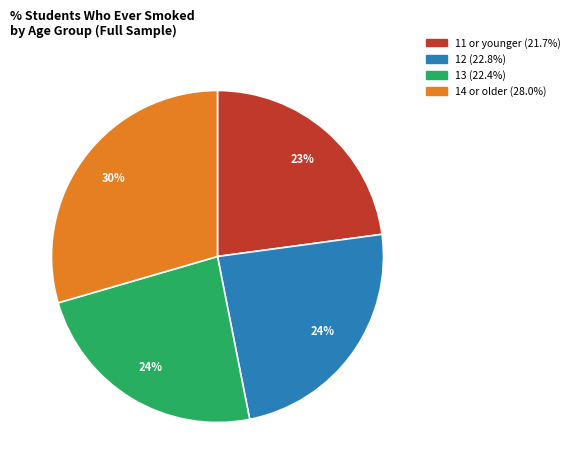

To the nearest percent, what portion does 11 or younger represent?

23%